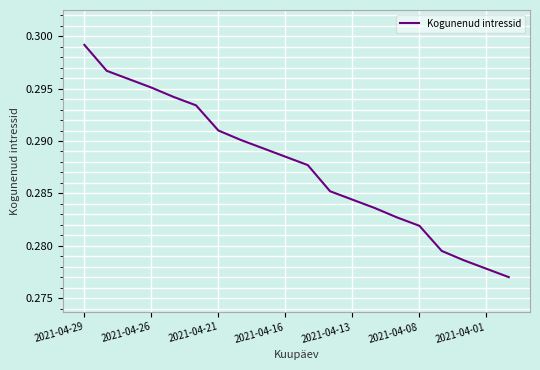

True or false: the data shows 0.1 at 2021-04-29.

False